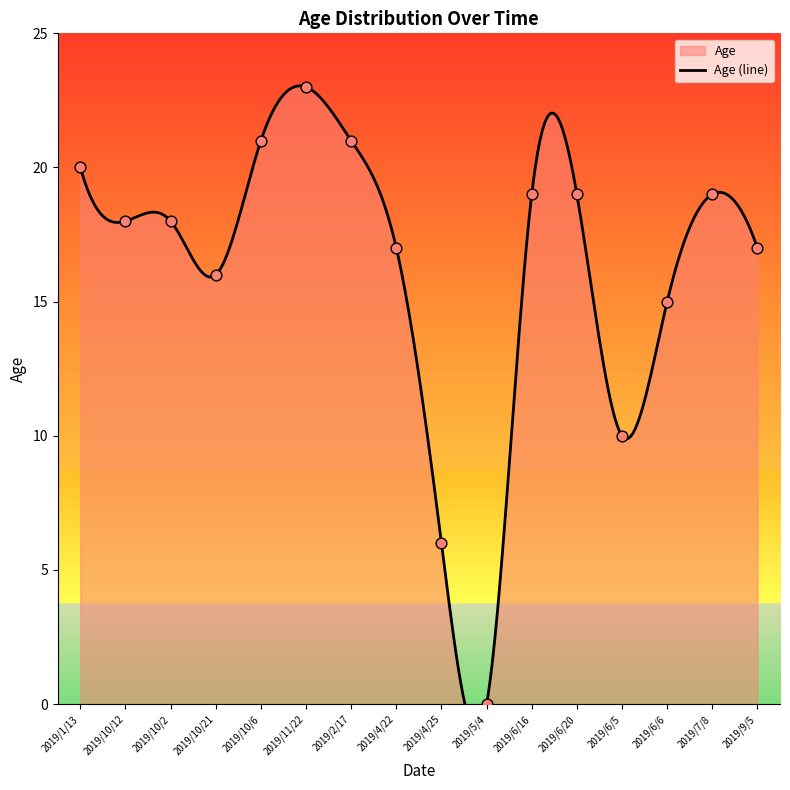

Which has a higher value, 2019/2/17 or 2019/10/21?

2019/2/17